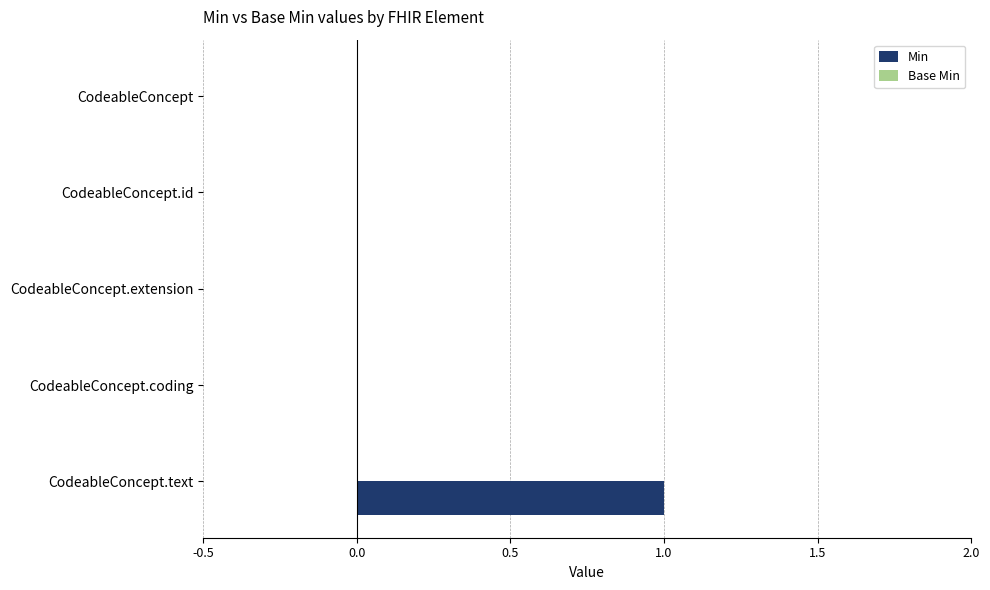

The chart shows a value of 1 at CodeableConcept.id. True or false?

False